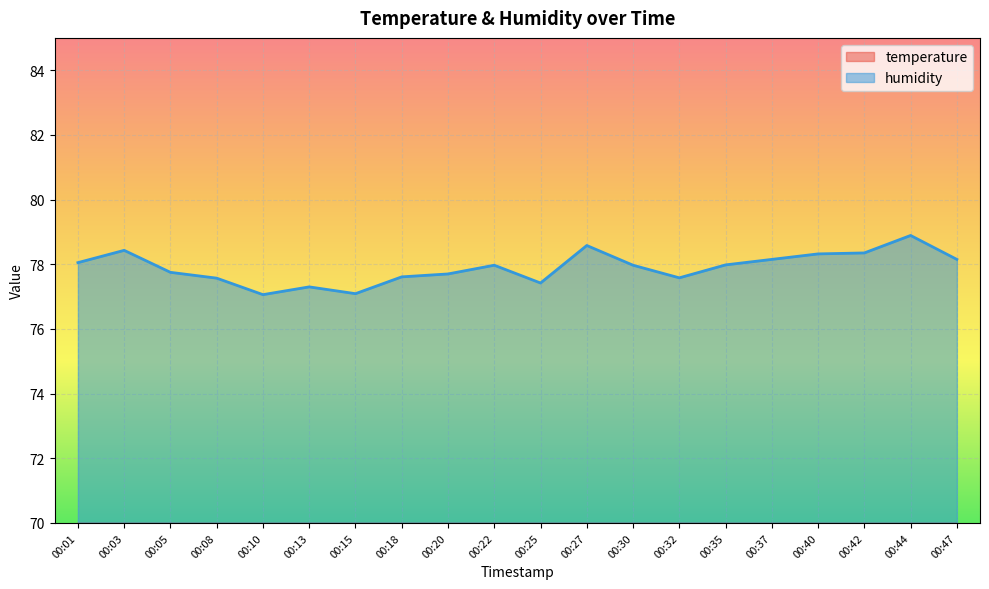

What is the difference between the temperature values at 00:05 and 00:22?

0.1